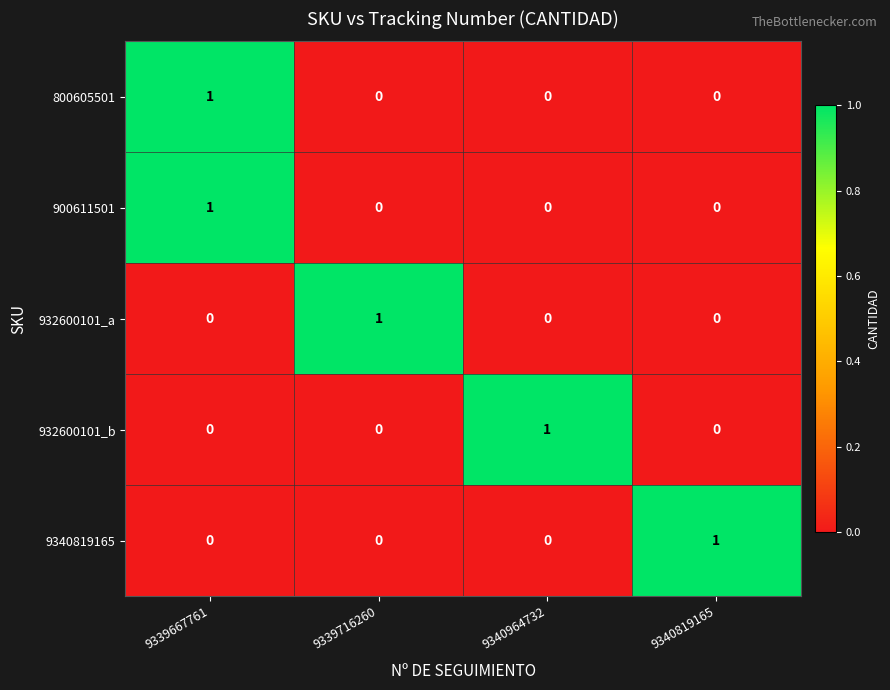

At which category is the sum across all series the highest?

9339667761